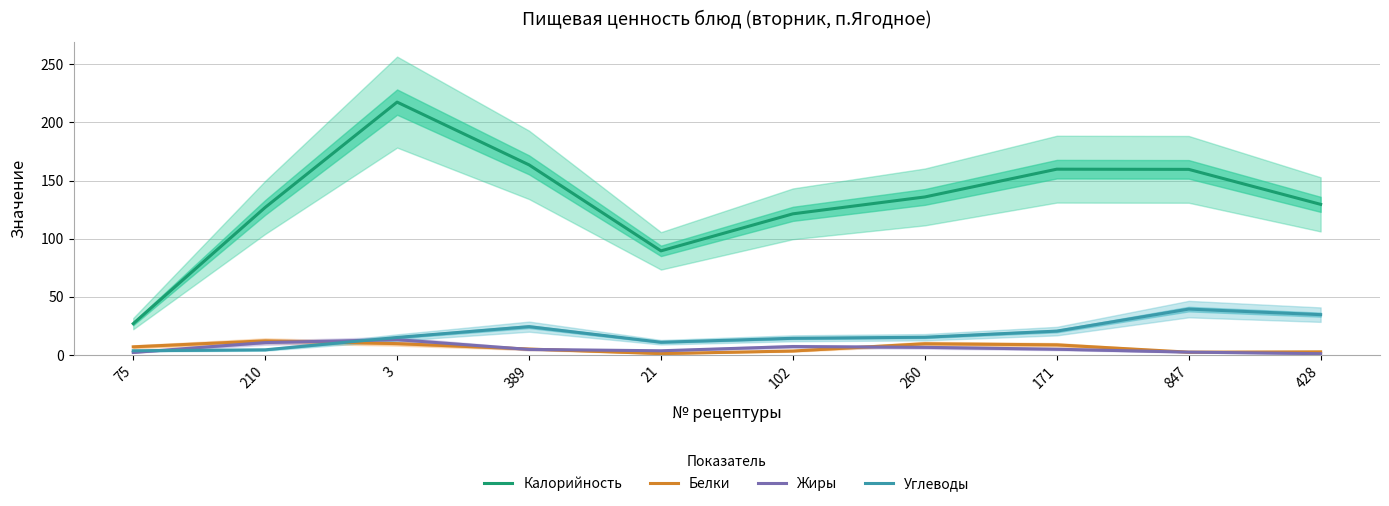

How many interior local peaks does the Белки series have?

2